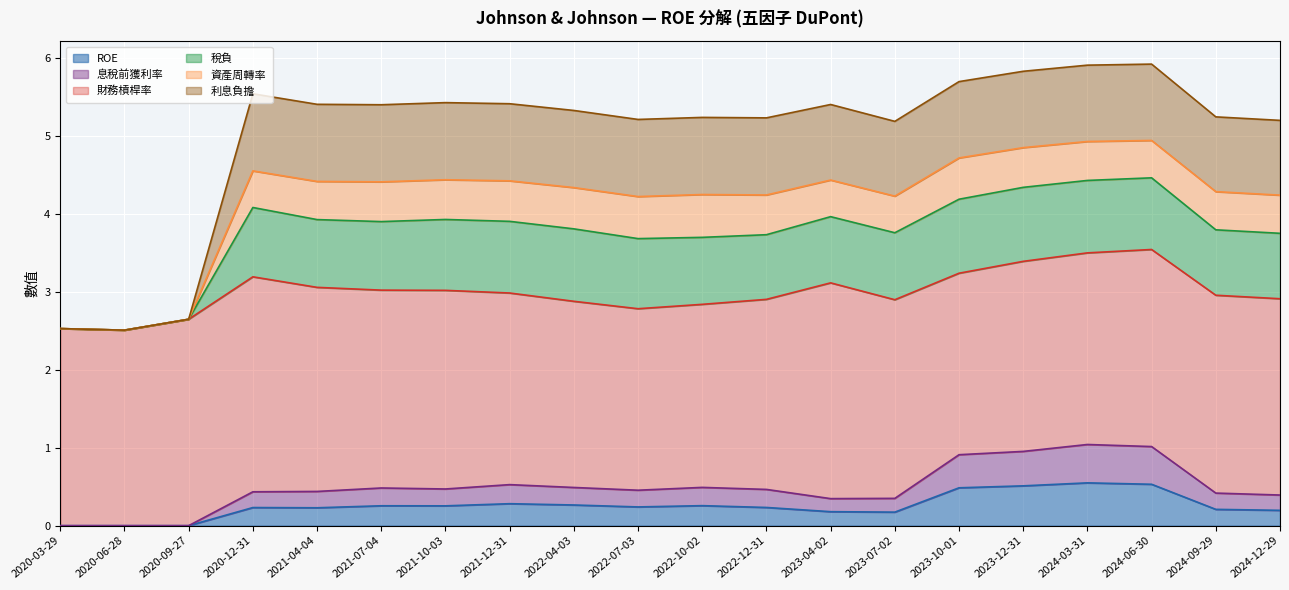

True or false: ROE has a value of 0.8 at 2023-10-01.

False